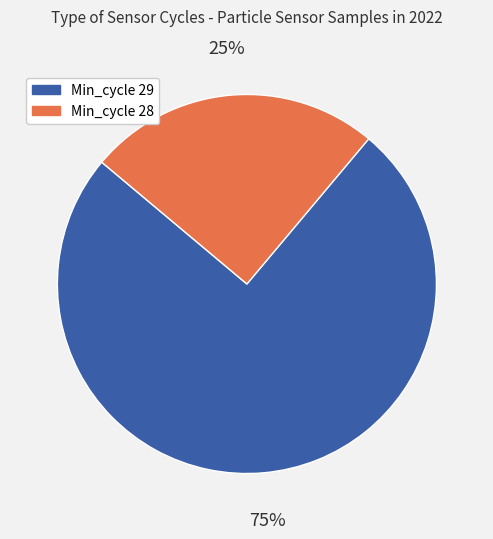

Does any single category account for the majority?

Yes